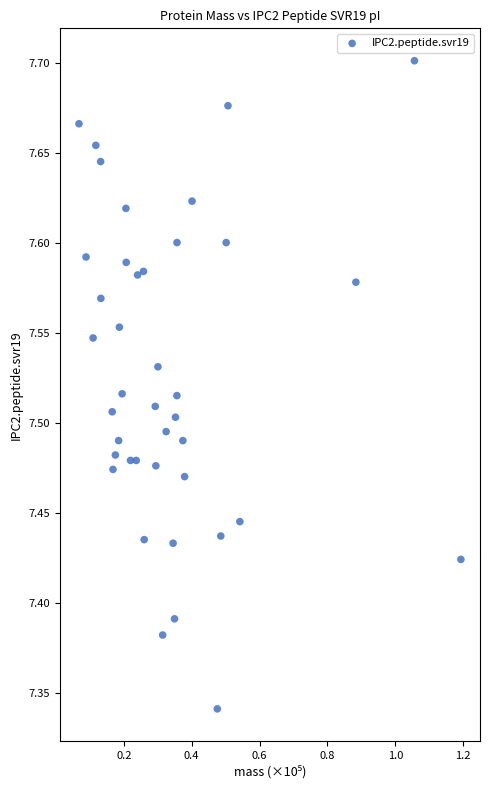

What is the range of X values (max minus min)?

1.1